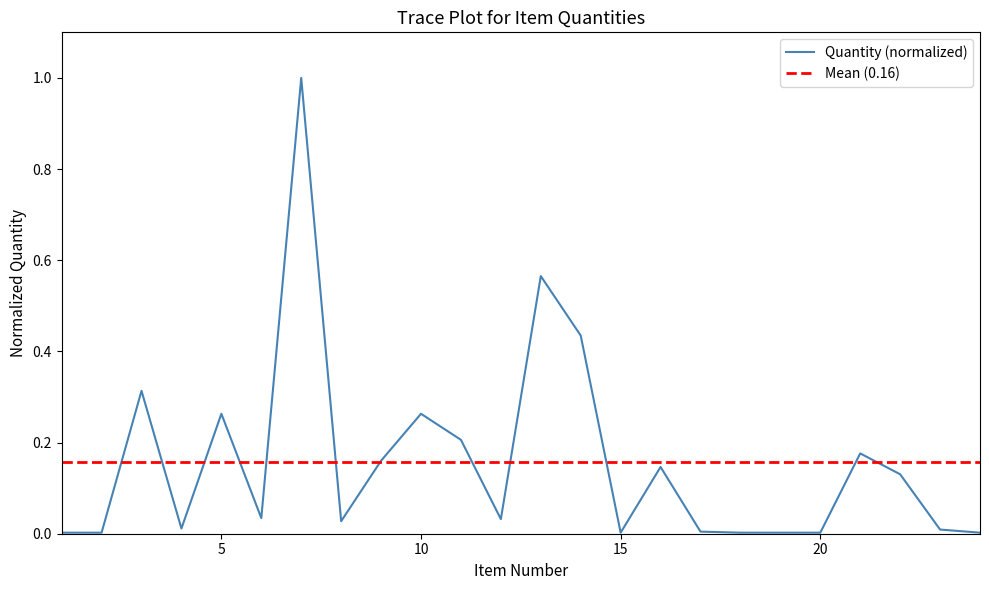

At which category does the data reach its first local valley?

4